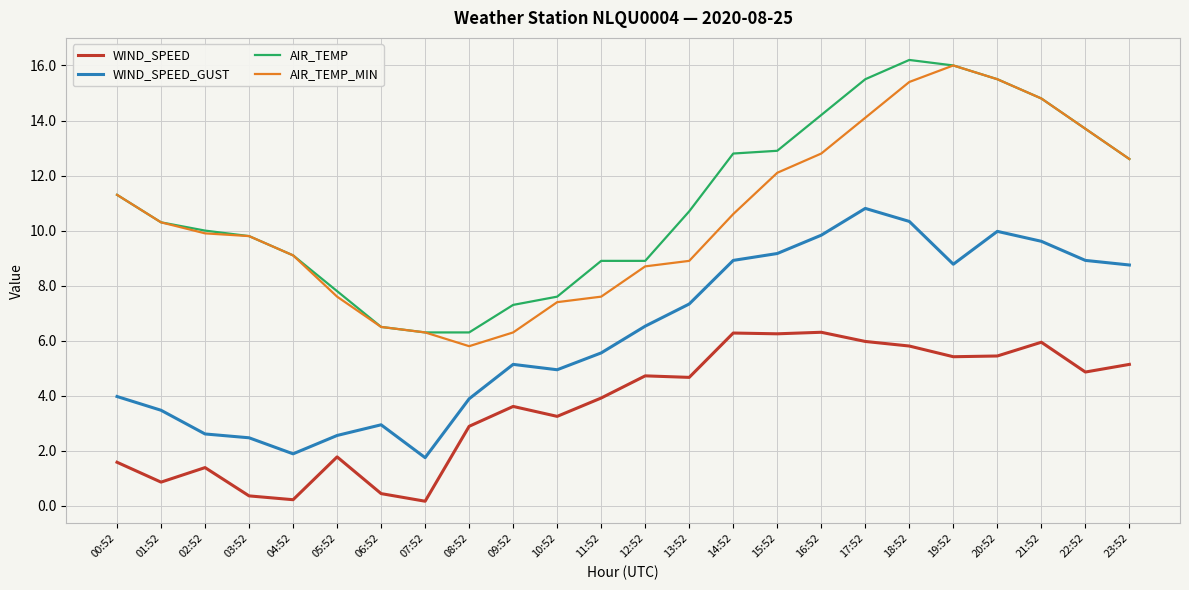

Which series changed the most between 12:52 and 17:52?

AIR_TEMP